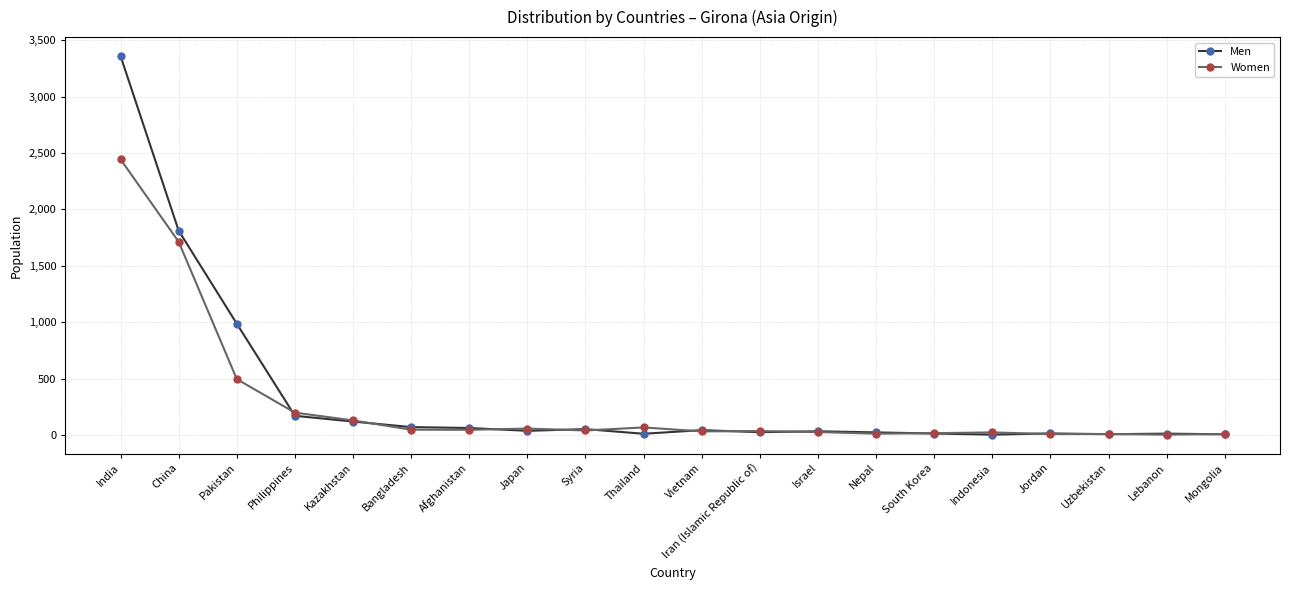

What is the label of the 6th point from the right?

South Korea